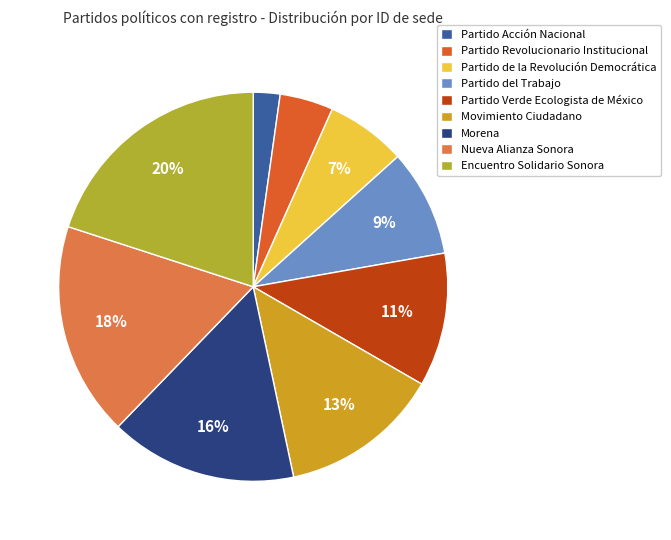

Is it true that Partido Verde Ecologista de México is 11% of the pie?

True